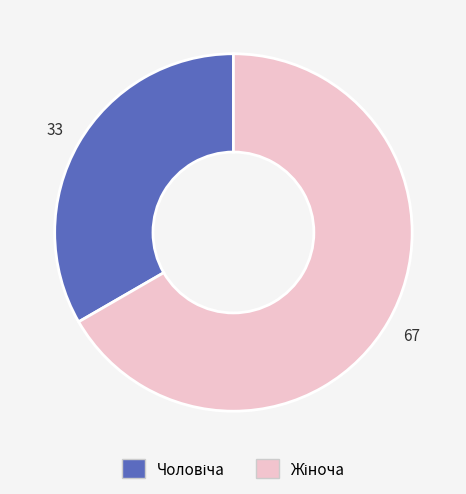

How many segments does this pie chart have?

2